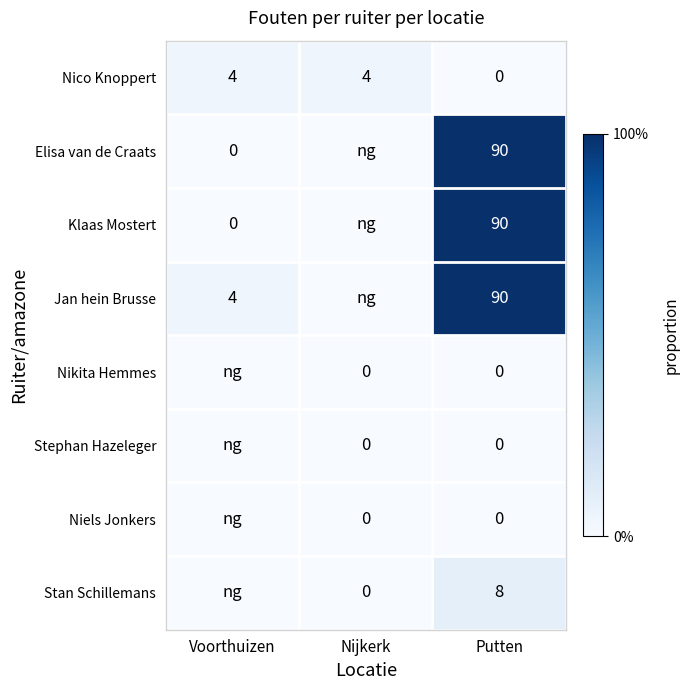

What is the spread (max minus min) of values at Nijkerk?

4